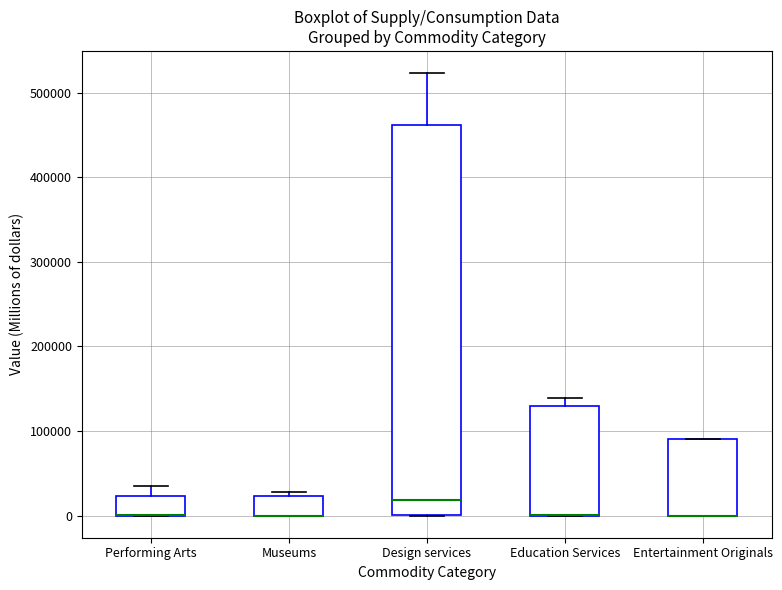

Where is the upper edge of the box for Design services on the y-axis? The values are not printed on the chart, so give them approximately, as read against the axis.

460000